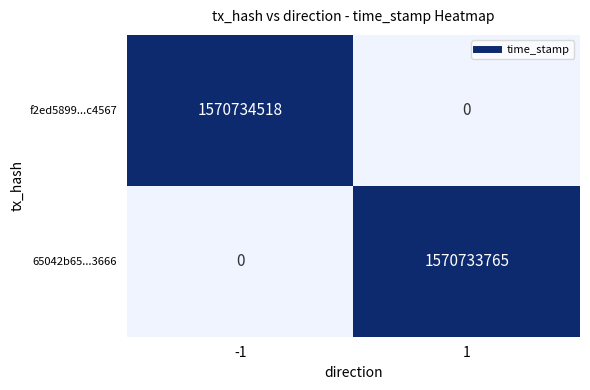

The f2ed5899...c4567 series shows 1570734518 at -1. True or false?

True